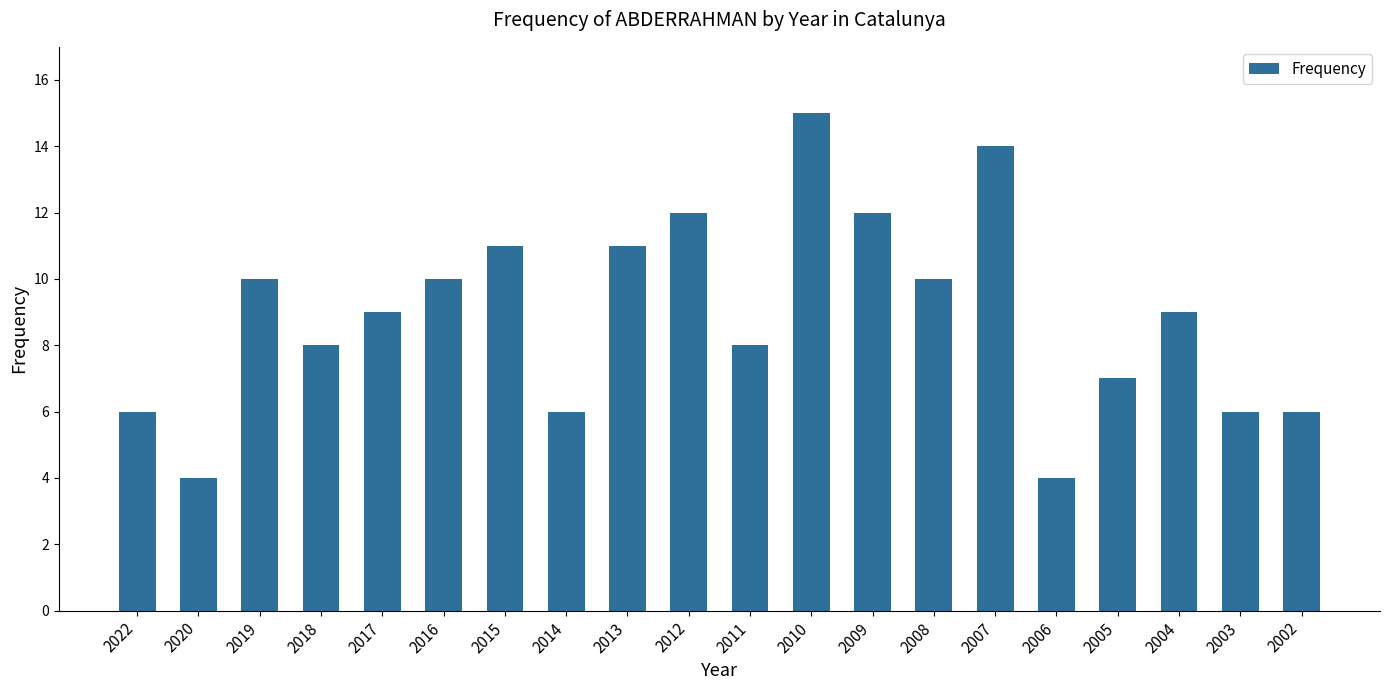

What is the value of the 17th bar from the left?

7